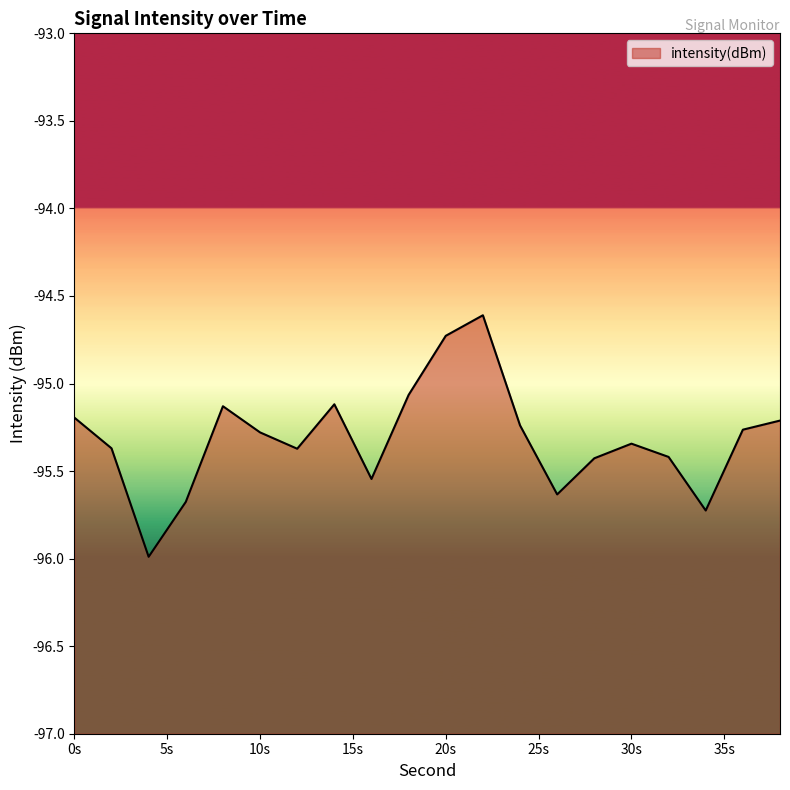

What is the maximum value shown in the chart?

-94.6